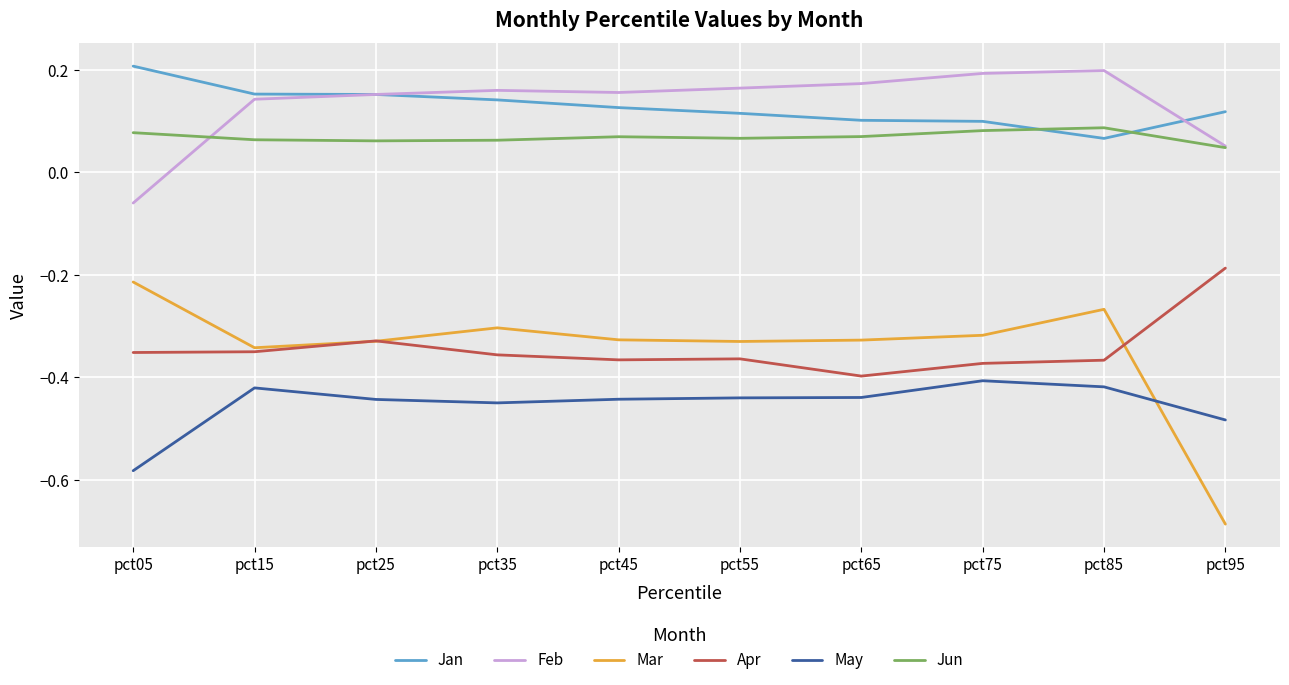

Which series has the widest spread of values?

Mar